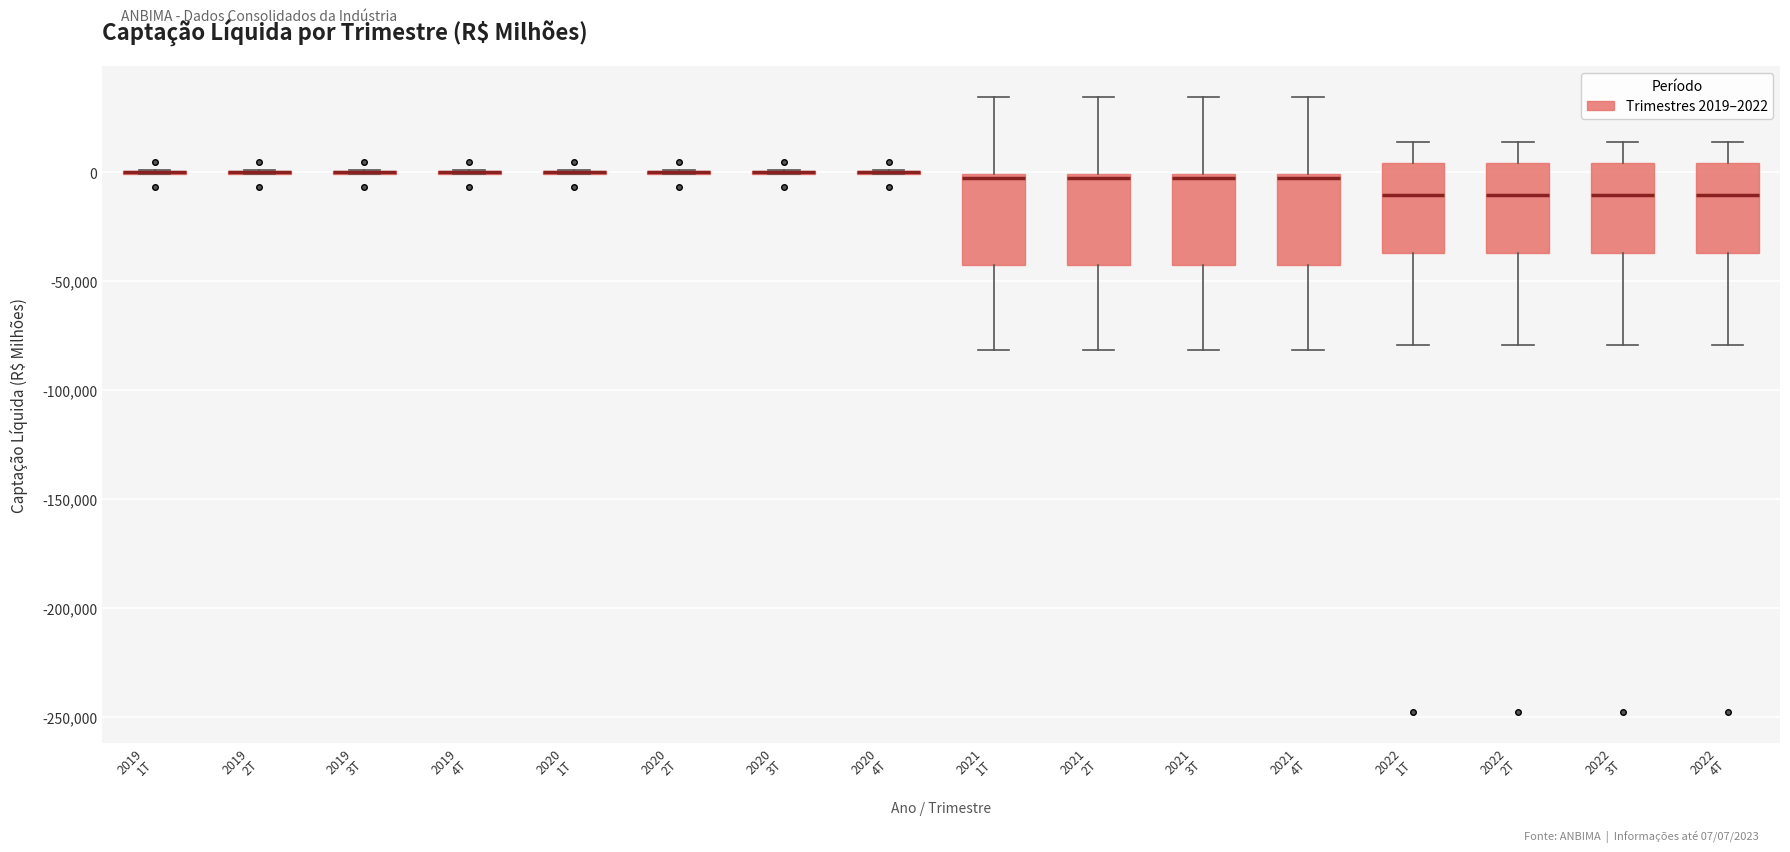

Reading left to right, read every box against the y-axis: the position of its median line, the range the box covers, and the ends of its whiskers. The values are not printed on the chart, so give them approximately, as read against the axis.

2019 1T: box collapsed to a line at 0, whiskers 0 to 0
2019 2T: box collapsed to a line at 0, whiskers 0 to 0
2019 3T: box collapsed to a line at 0, whiskers 0 to 0
2019 4T: box collapsed to a line at 0, whiskers 0 to 0
2020 1T: box collapsed to a line at 0, whiskers 0 to 0
2020 2T: box collapsed to a line at 0, whiskers 0 to 0
2020 3T: box collapsed to a line at 0, whiskers 0 to 0
2020 4T: box collapsed to a line at 0, whiskers 0 to 0
2021 1T: median 0 (just below the box's upper edge), box -45000 to 0, whiskers -80000 to 35000
2021 2T: median 0 (just below the box's upper edge), box -45000 to 0, whiskers -80000 to 35000
2021 3T: median 0 (just below the box's upper edge), box -45000 to 0, whiskers -80000 to 35000
2021 4T: median 0 (just below the box's upper edge), box -45000 to 0, whiskers -80000 to 35000
2022 1T: median -10000, box -35000 to 5000, whiskers -80000 to 15000
2022 2T: median -10000, box -35000 to 5000, whiskers -80000 to 15000
2022 3T: median -10000, box -35000 to 5000, whiskers -80000 to 15000
2022 4T: median -10000, box -35000 to 5000, whiskers -80000 to 15000